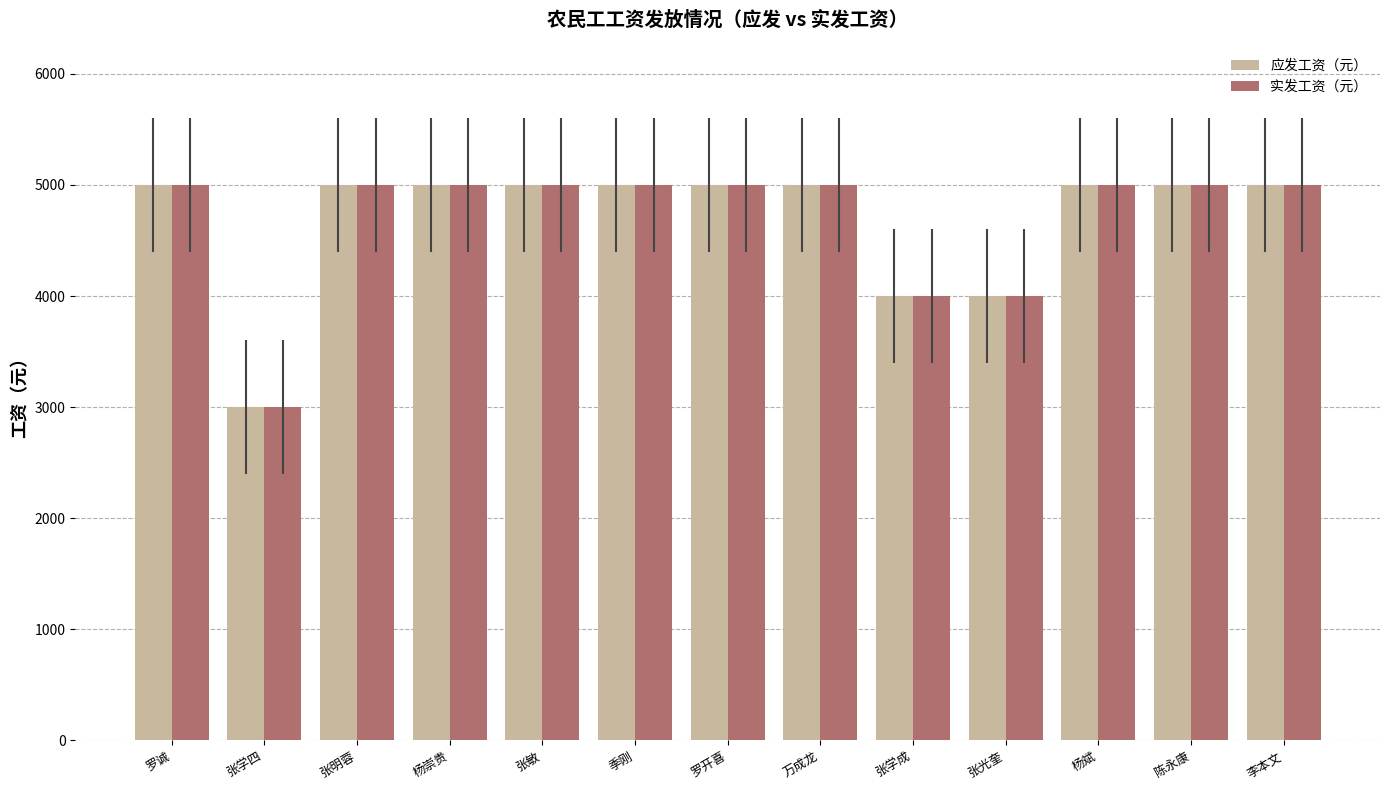

How many data points does each series have?

13